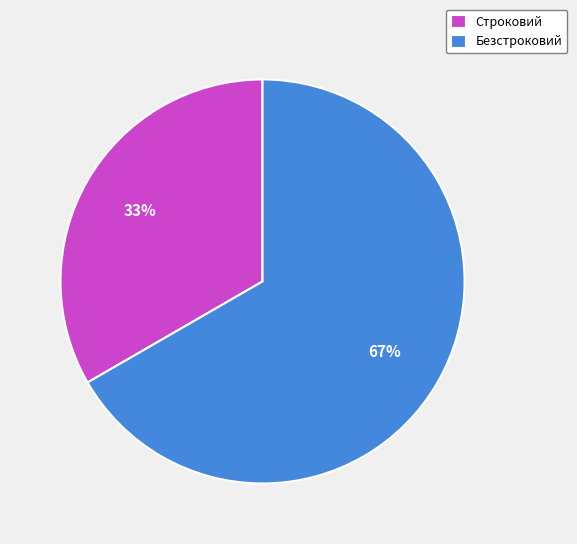

True or false: Строковий accounts for 33% of the total.

True